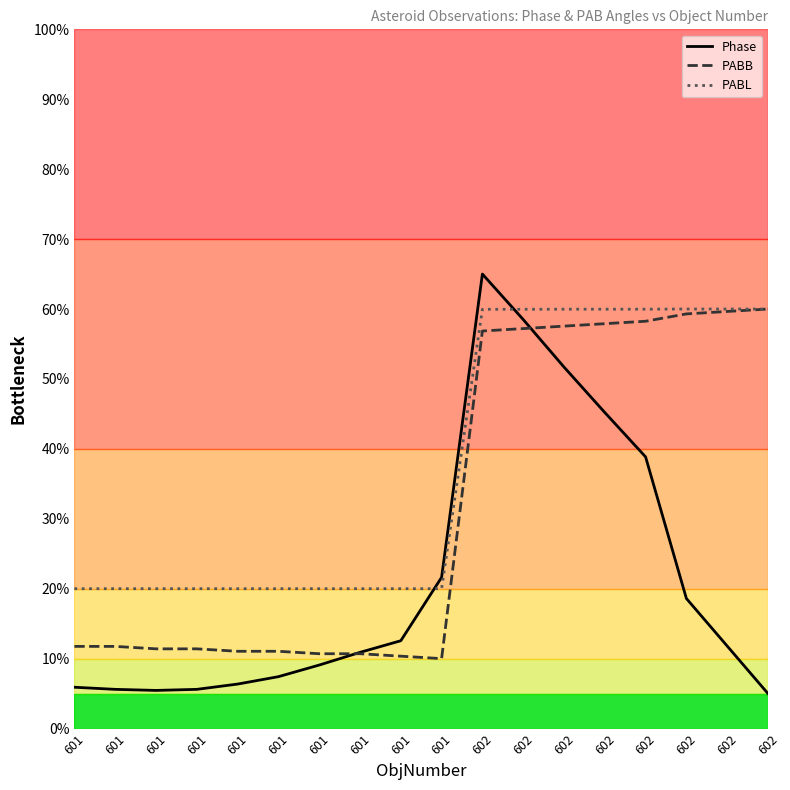

How many lines are shown in the chart?

3